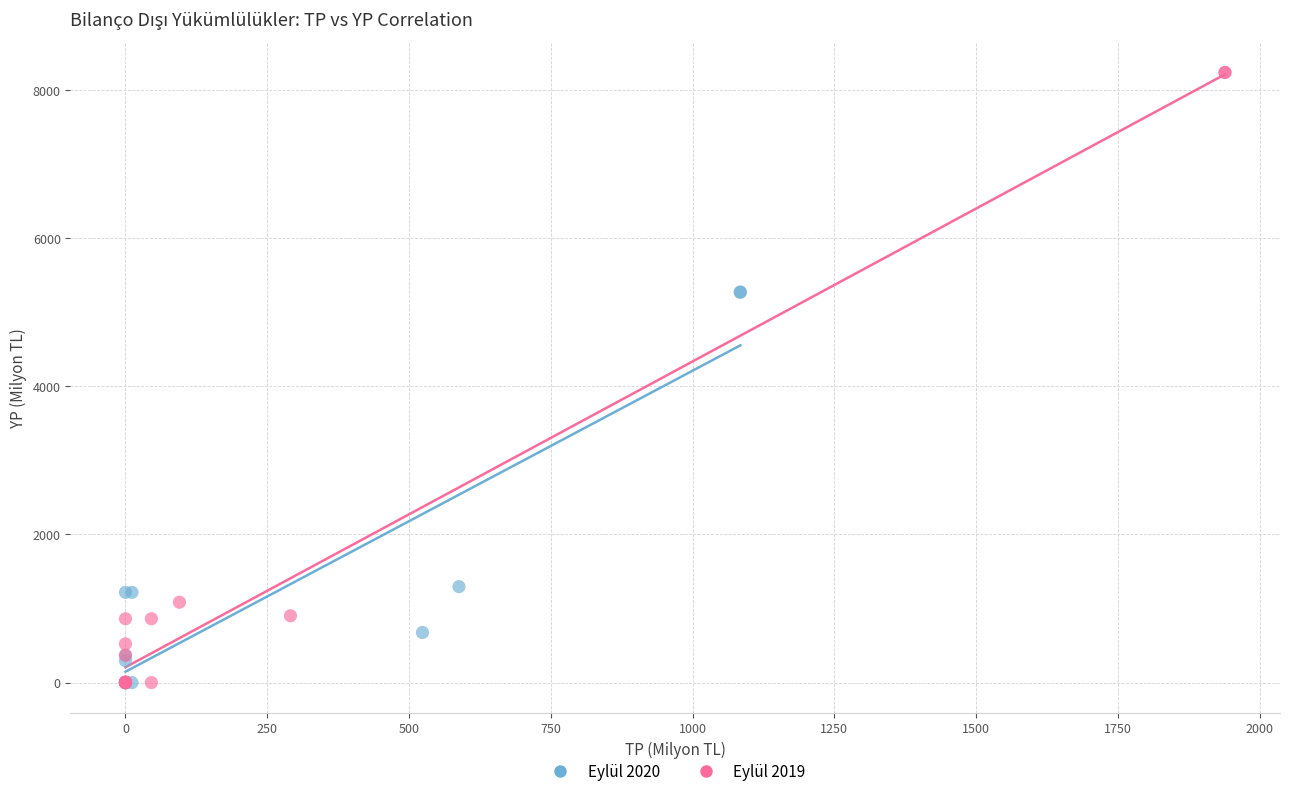

Which series has the largest Y range (max minus min)?

Eylül 2019